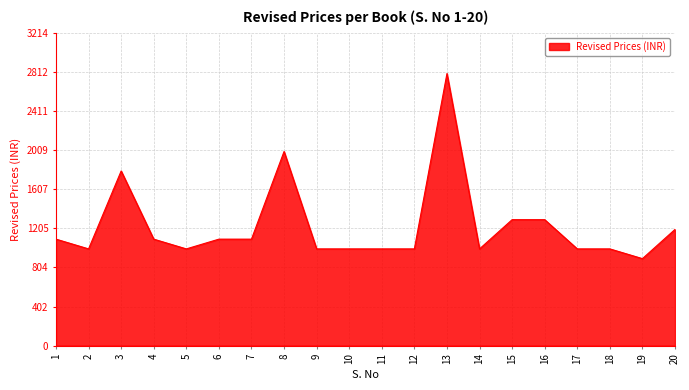

Which label corresponds to the largest value in the chart?

13